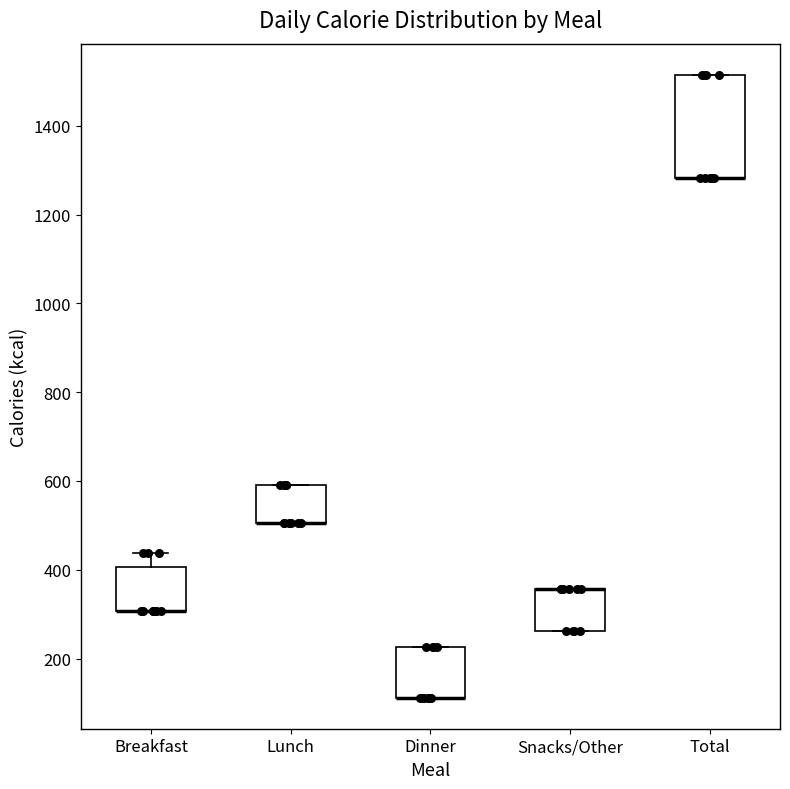

Reading left to right, read every box against the y-axis: the position of its median line, the range the box covers, and the ends of its whiskers. The values are not printed on the chart, so give them approximately, as read against the axis.

Breakfast: median 300 (drawn on the box's lower edge), box 300 to 400, whiskers 300 to 440
Lunch: median 500 (drawn on the box's lower edge), box 500 to 600, whiskers 500 to 600
Dinner: median 120 (drawn on the box's lower edge), box 120 to 220, whiskers 120 to 220
Snacks/Other: median 360 (drawn on the box's upper edge), box 260 to 360, whiskers 260 to 360
Total: median 1280 (drawn on the box's lower edge), box 1280 to 1520, whiskers 1280 to 1520